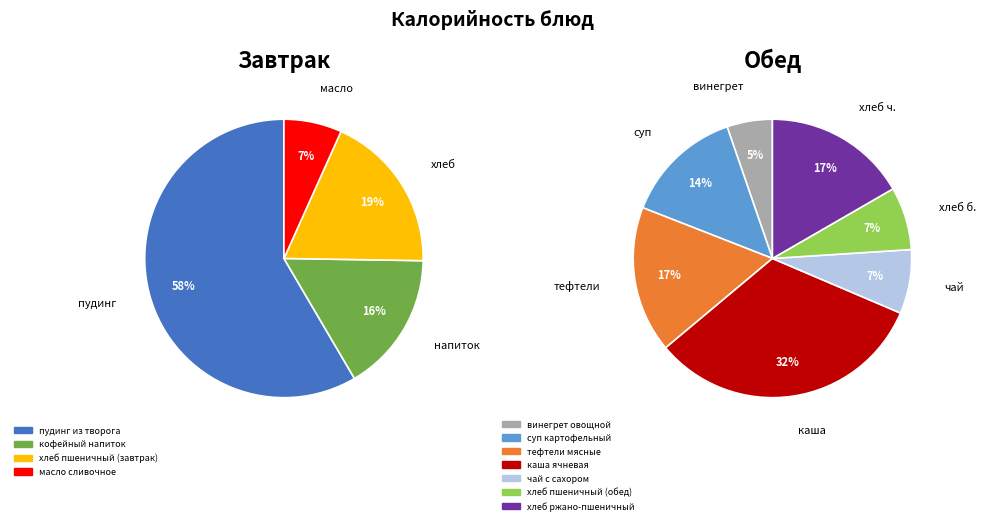

True or false: хлеб ржано-пшеничный accounts for 18% of the total.

False